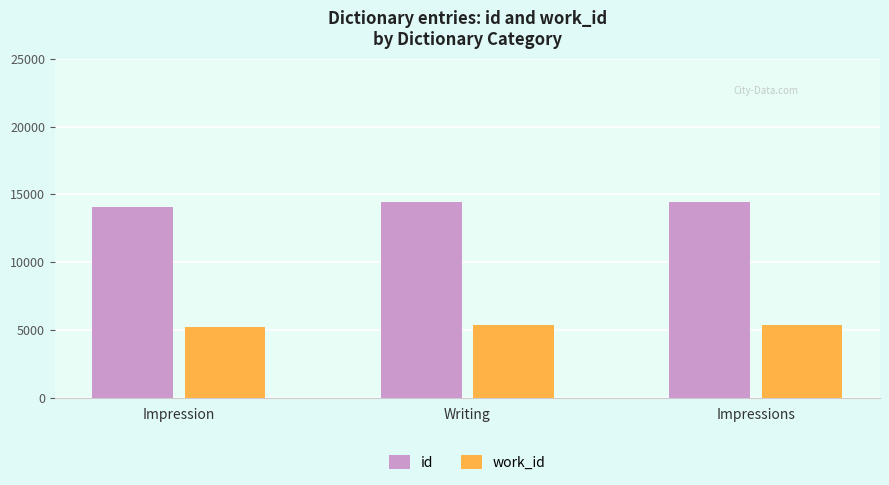

What are all the series names shown in the legend?

id, work_id